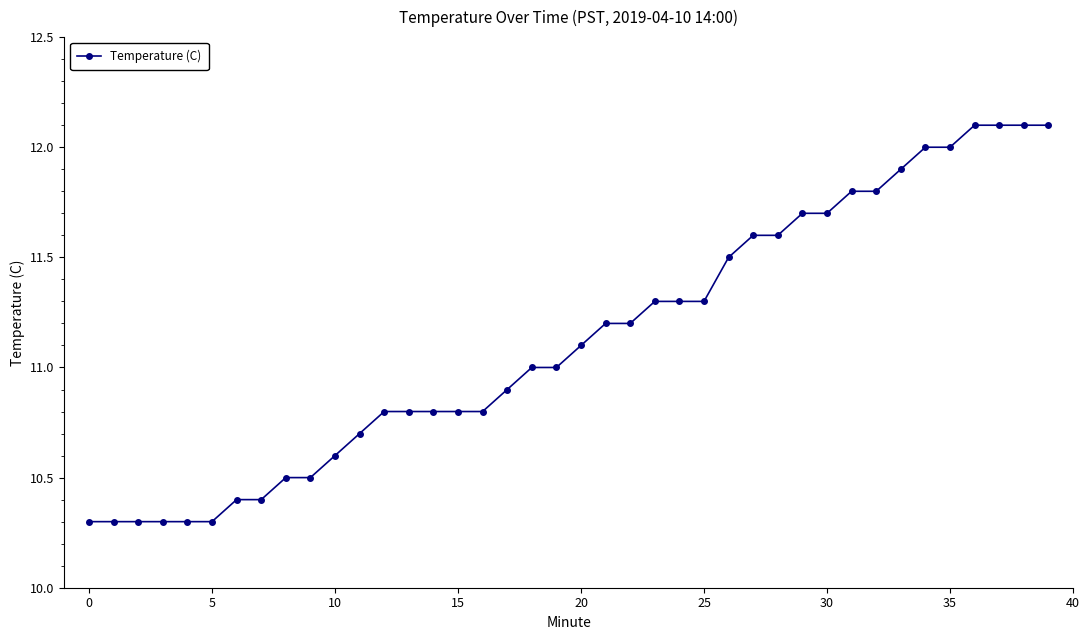

What is the value of the 13th point from the left?

10.8